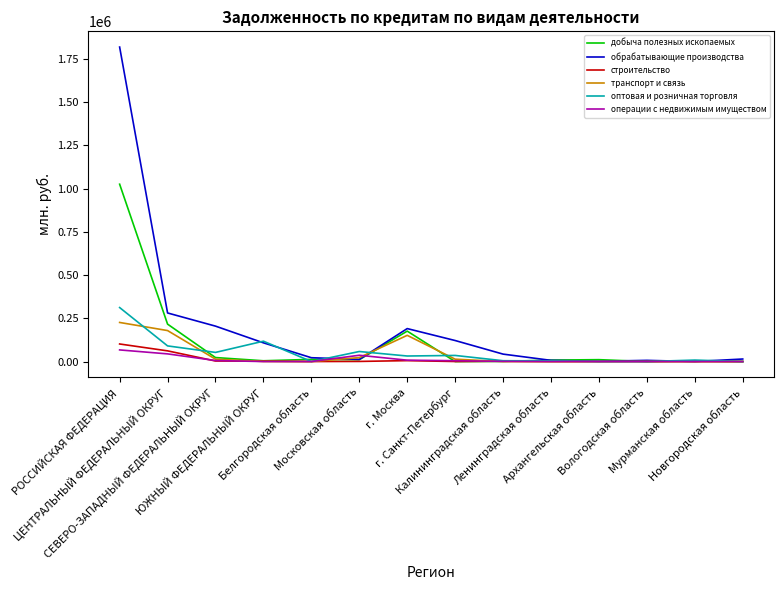

Which series has the largest total across all categories?

обрабатывающие производства